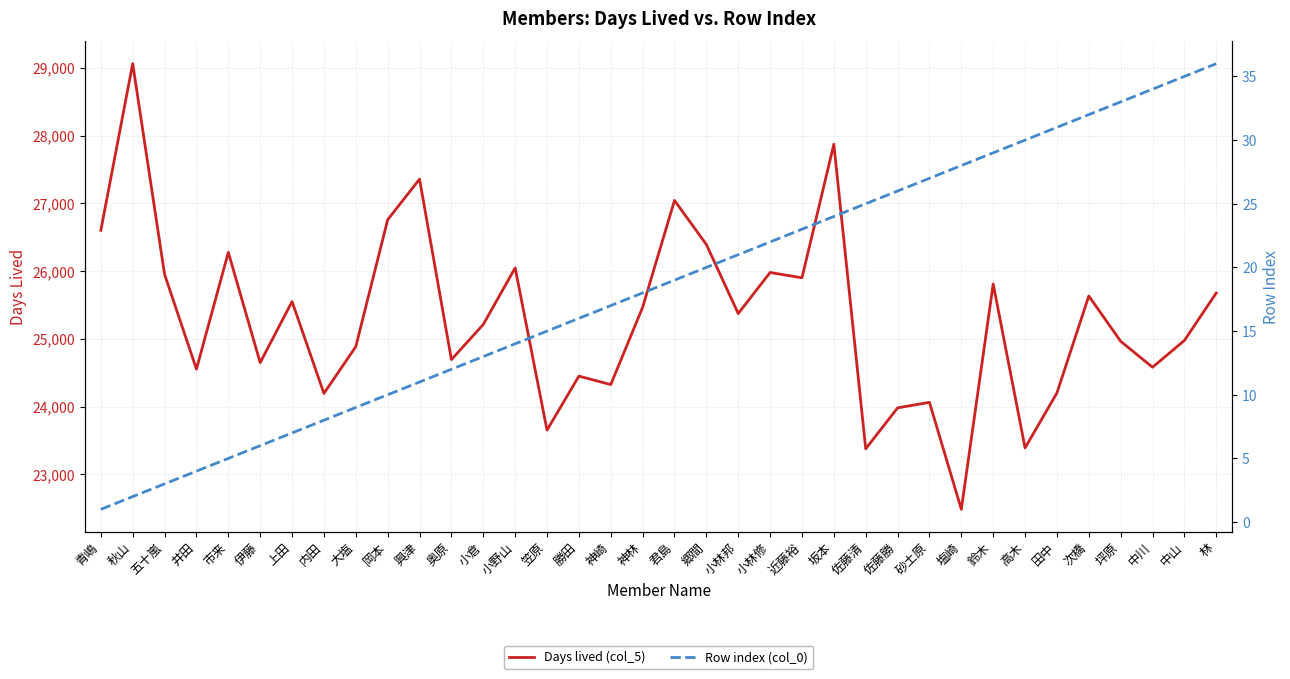

At which category is the sum across all series the highest?

秋山